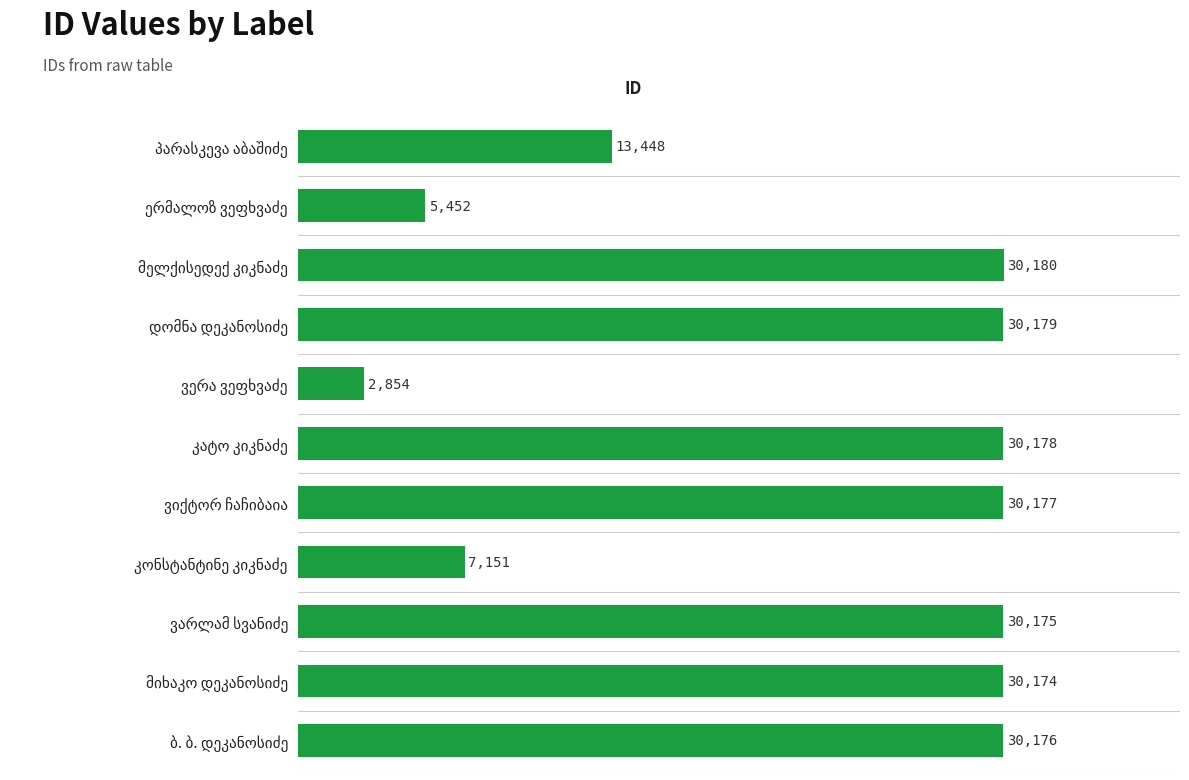

What is the greatest value displayed?

30180